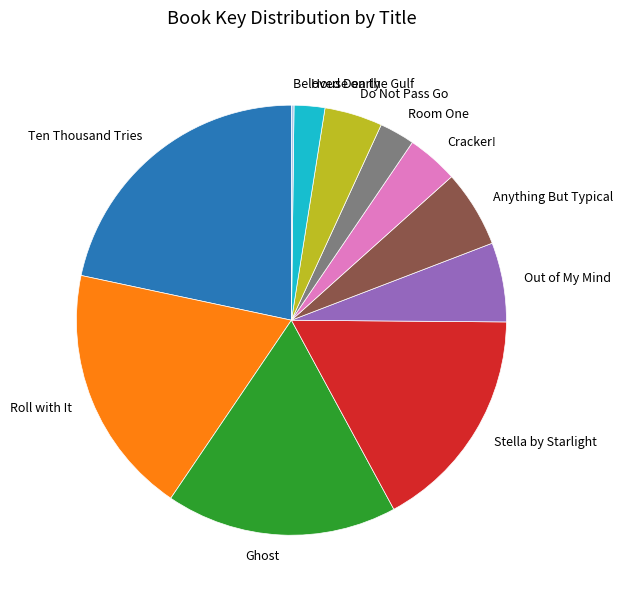

Between Ten Thousand Tries and Cracker!, which is larger?

Ten Thousand Tries